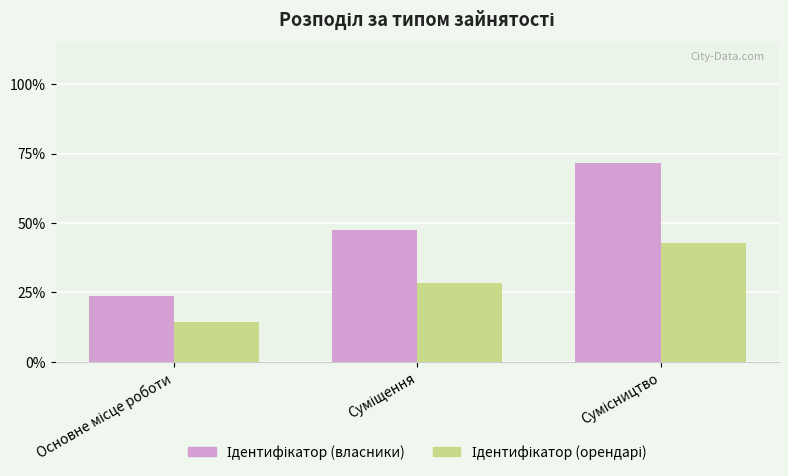

Are the bars horizontal?

No